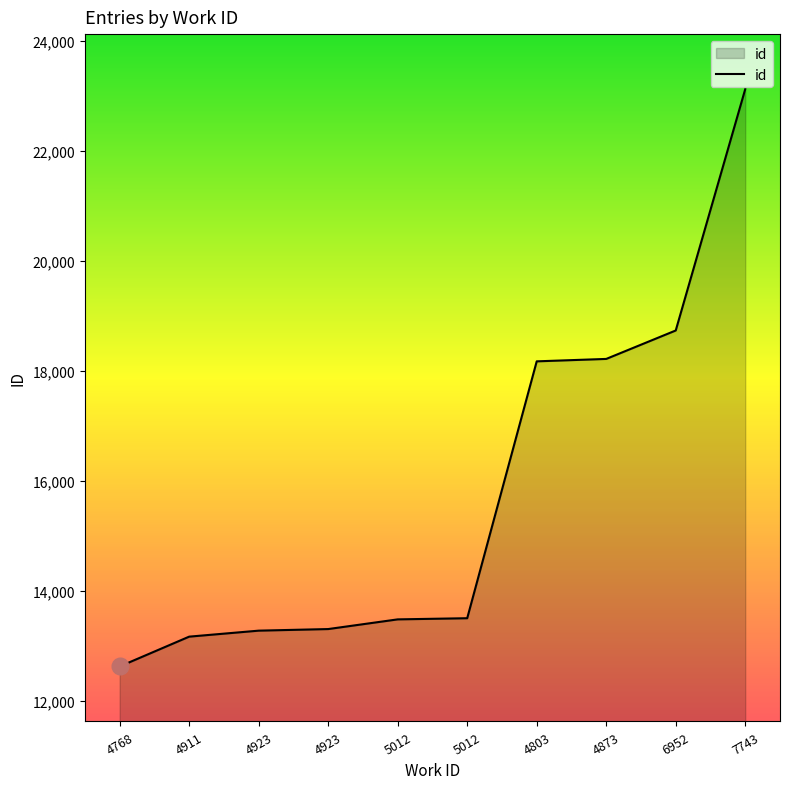

Is this an area chart (filled region under the line)?

Yes